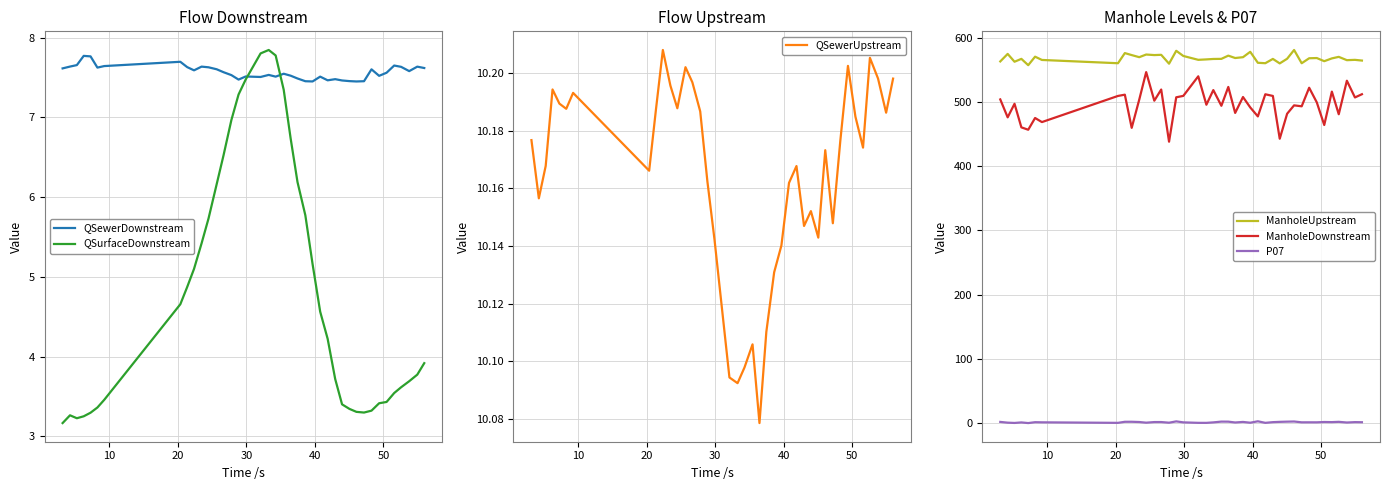

What is the minimum value for ManholeDownstream?

438.4